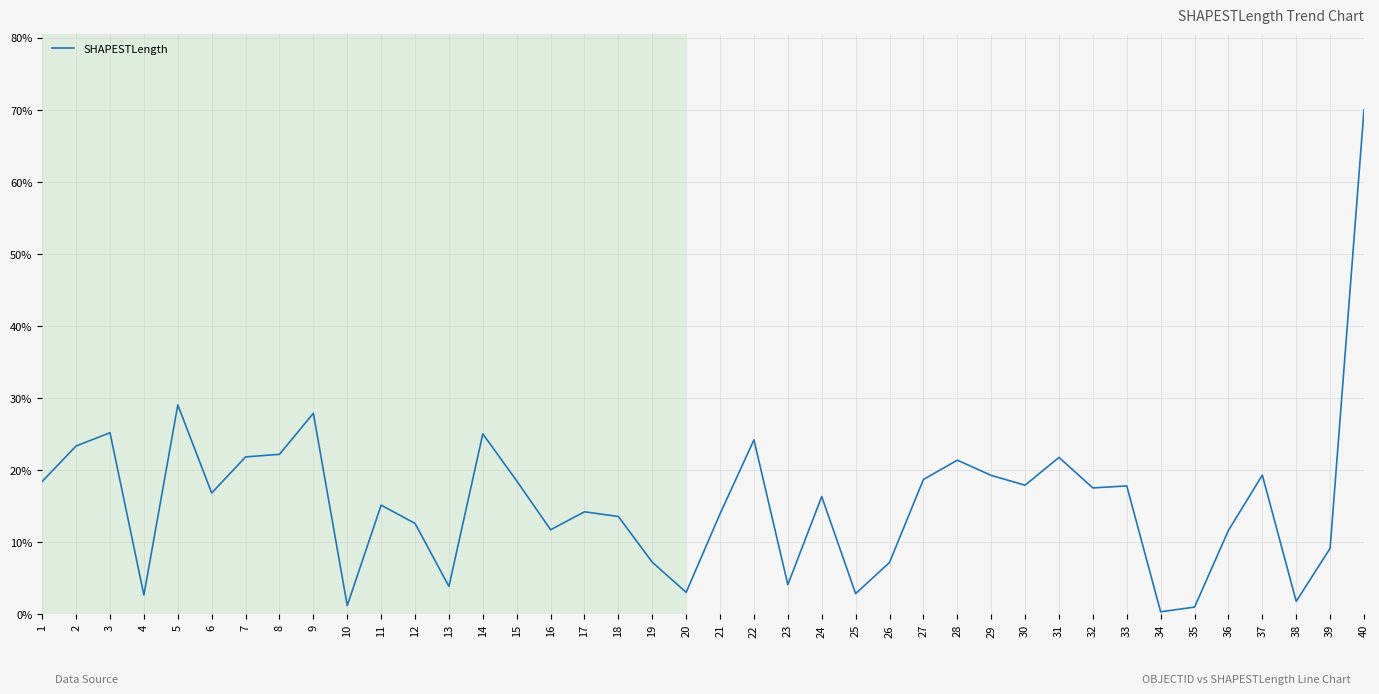

The value at 13 is 6.4. True or false?

False